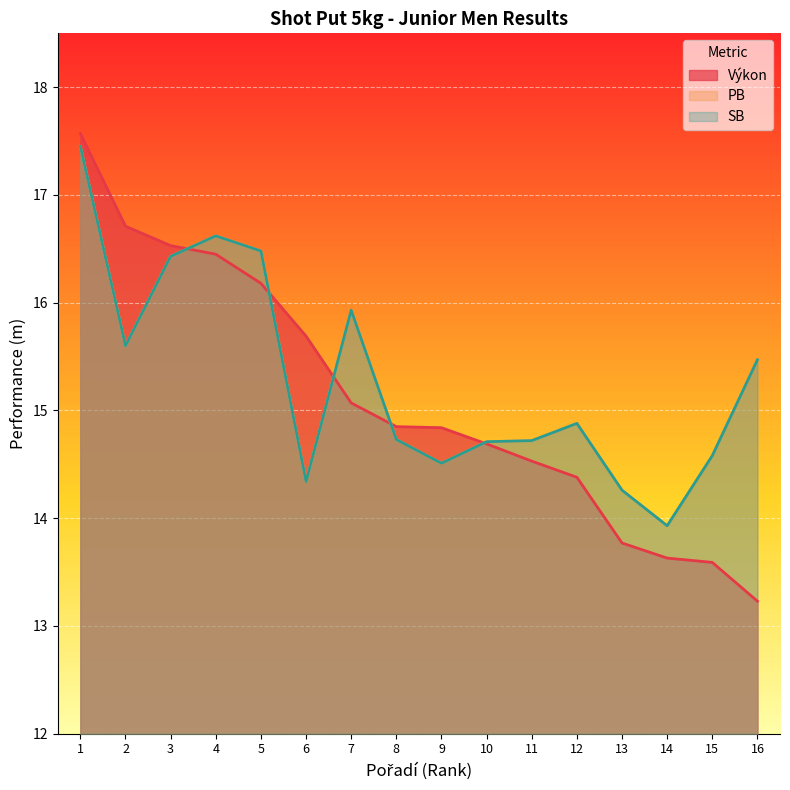

What are all the series names shown in the legend?

Výkon, PB, SB